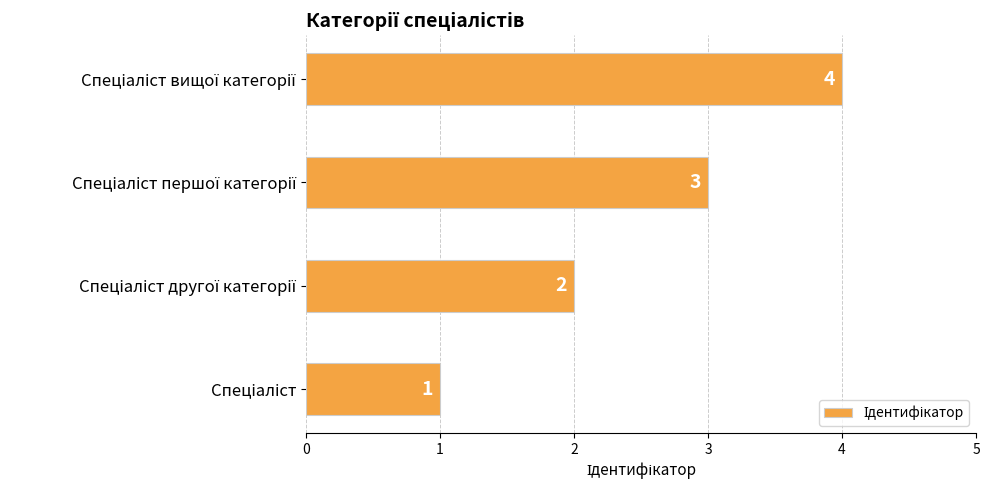

Does the chart contain stacked bars?

No